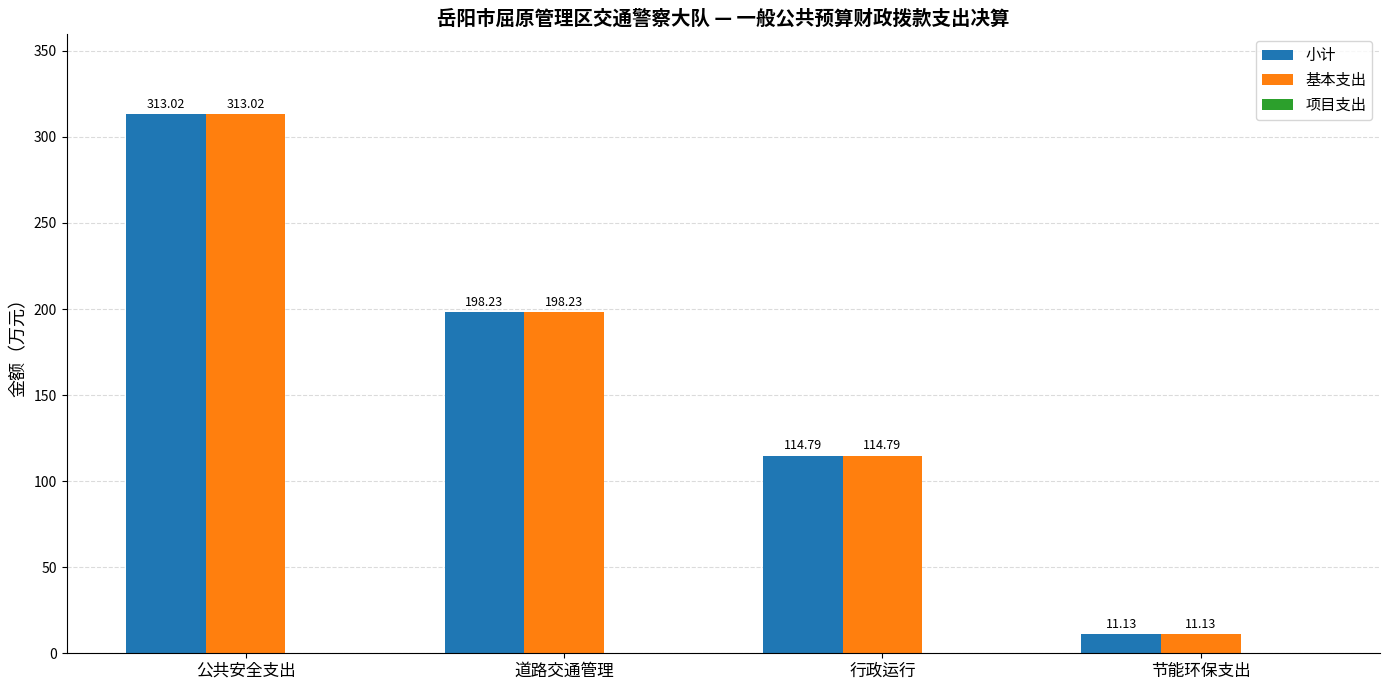

How many values in the 基本支出 series exceed 198?

2